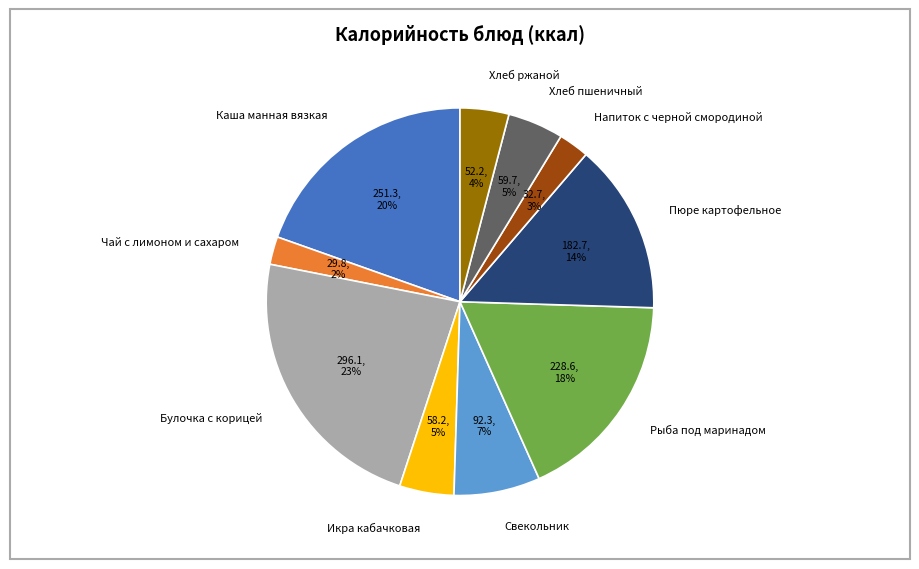

To the nearest percent, what portion does Каша манная вязкая represent?

20%